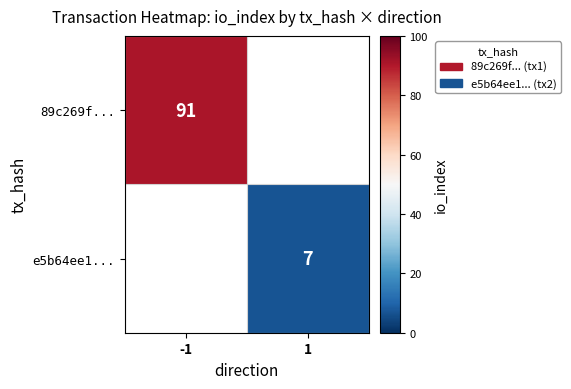

Is it true that 89c269f... equals 91 at -1?

True